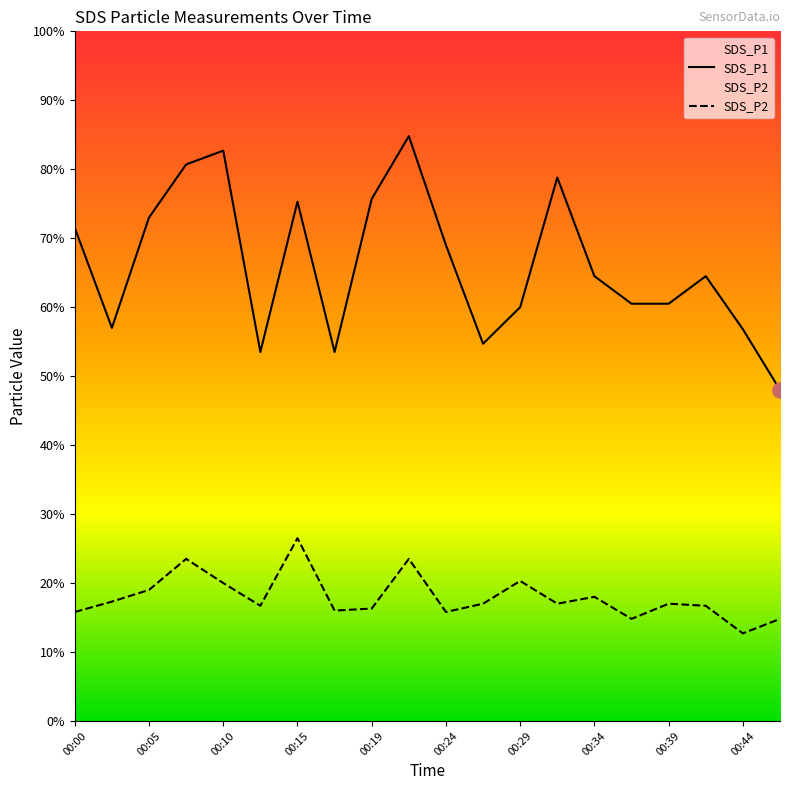

Which series has the widest spread of Y values?

SDS_P1